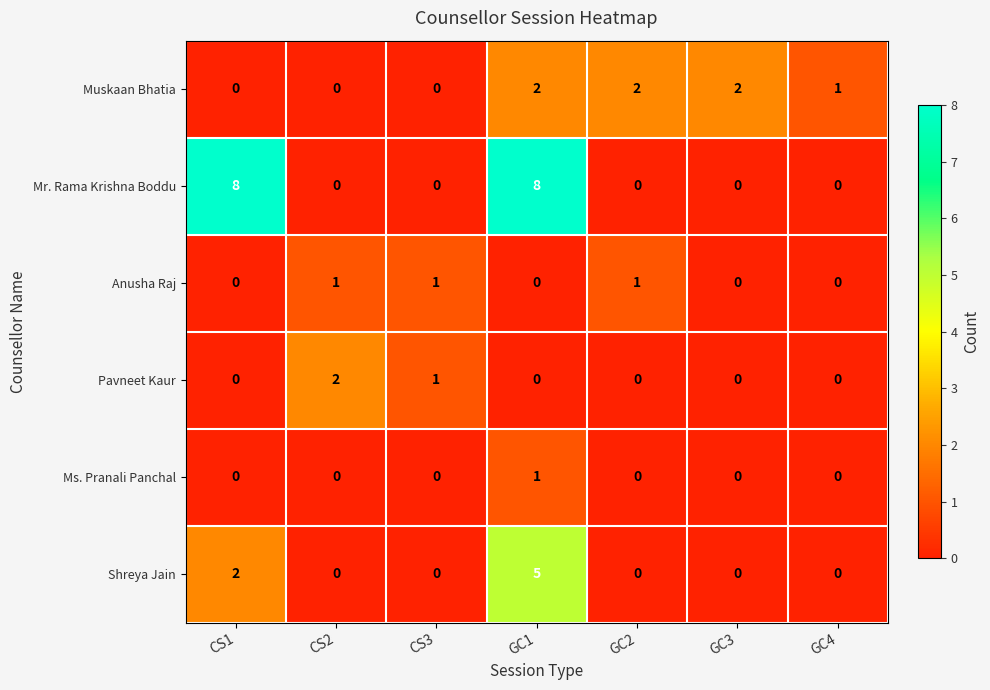

What is the difference between the highest and lowest values at CS1?

8